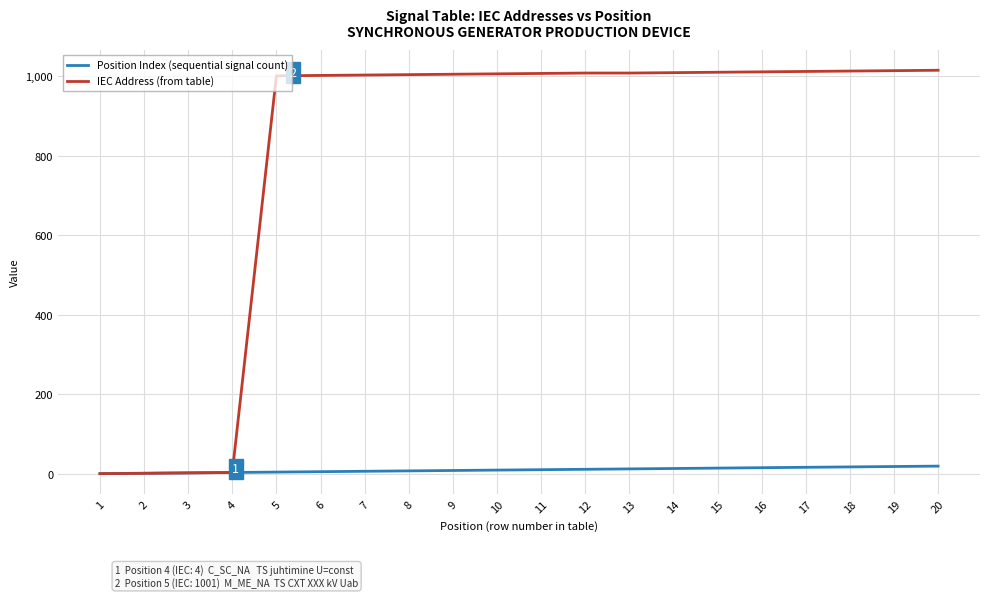

The value of IEC Address (from table) at 7 is 1386. True or false?

False